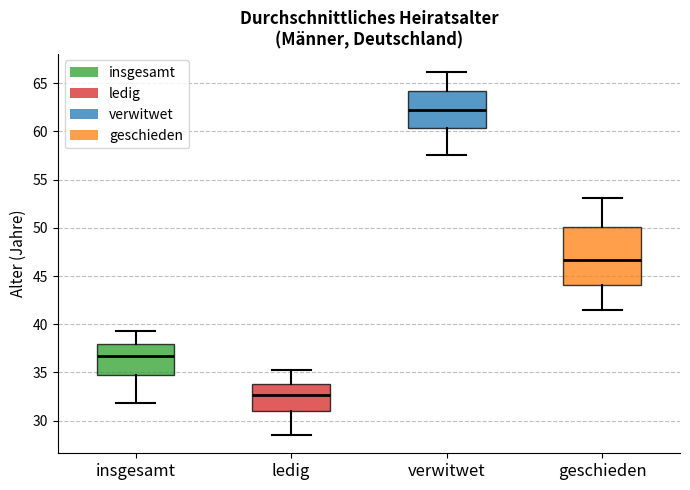

Which box is the tallest, from its lower edge to its upper edge?

geschieden